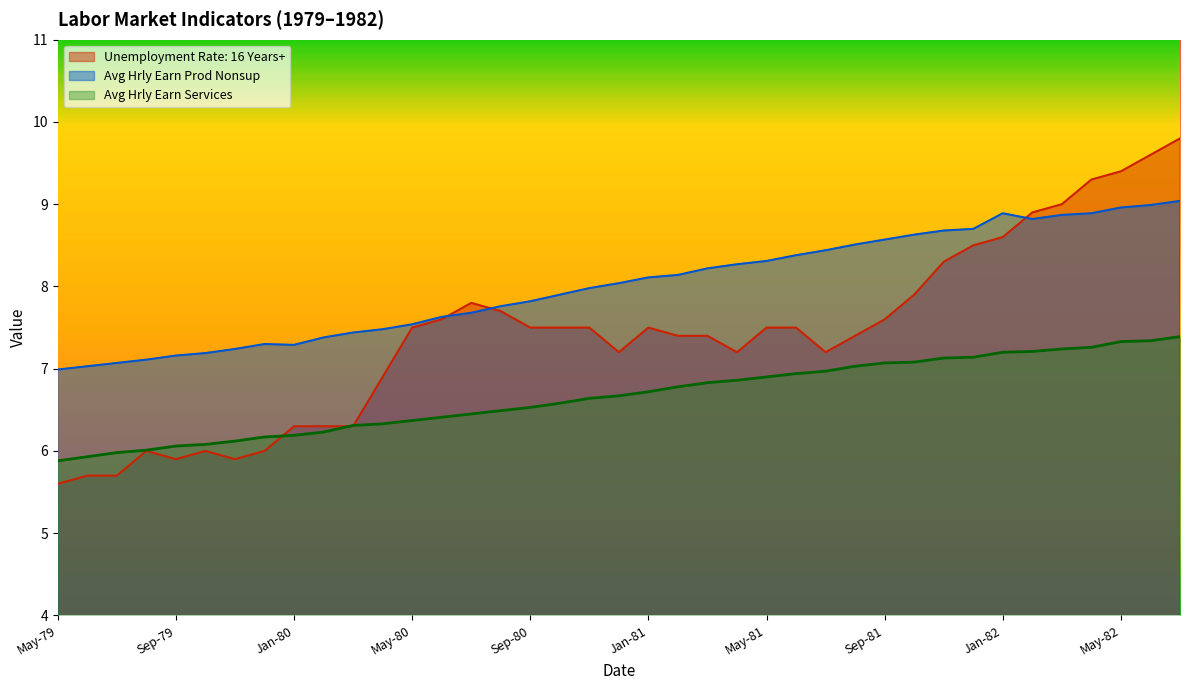

What is the maximum value for Unemployment Rate: 16 Years+?

9.8